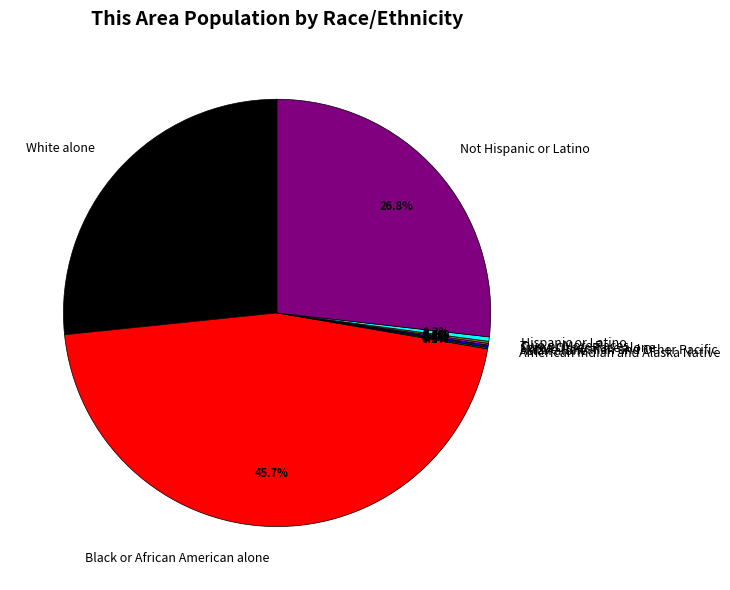

Which slice is the largest?

Black or African American alone